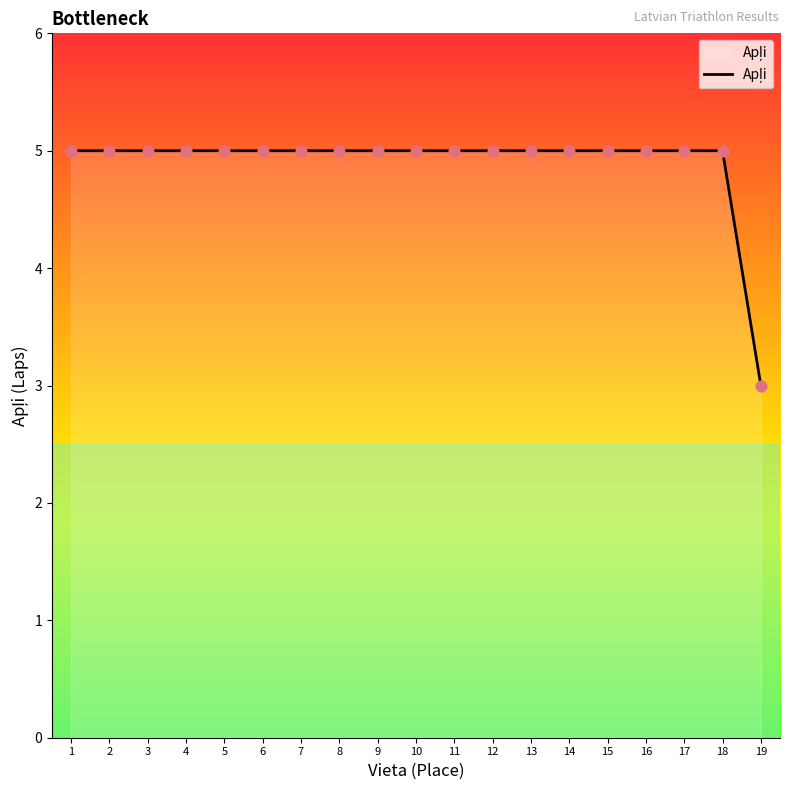

Approximately how many times larger is the value at 7 compared to 5?

1.0